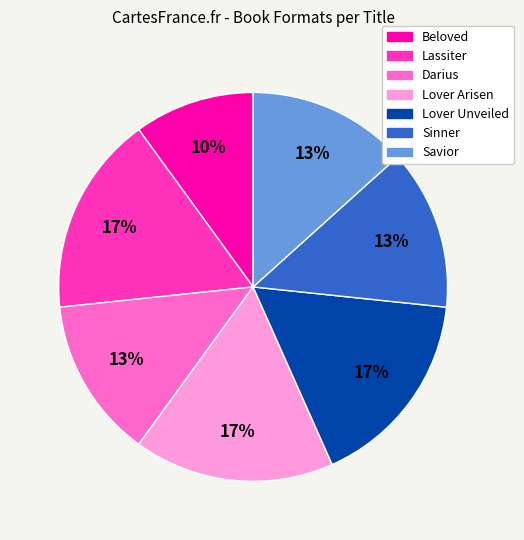

To the nearest percent, what portion does Sinner represent?

13%